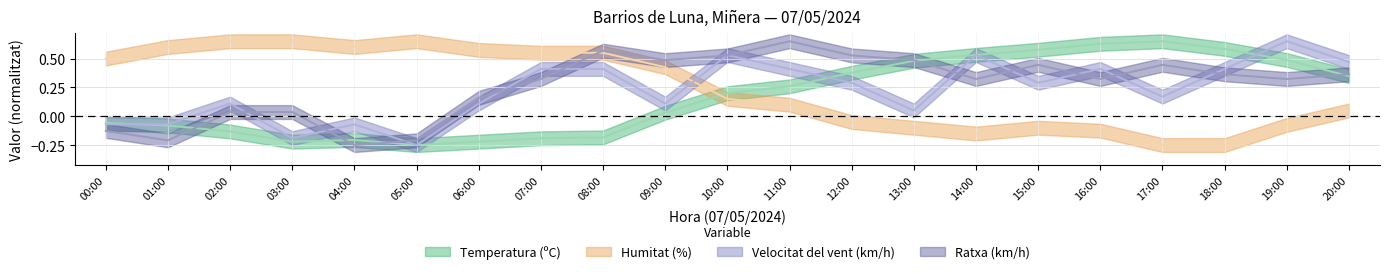

At which label does Ratxa (km/h) first exceed 0?

02:00